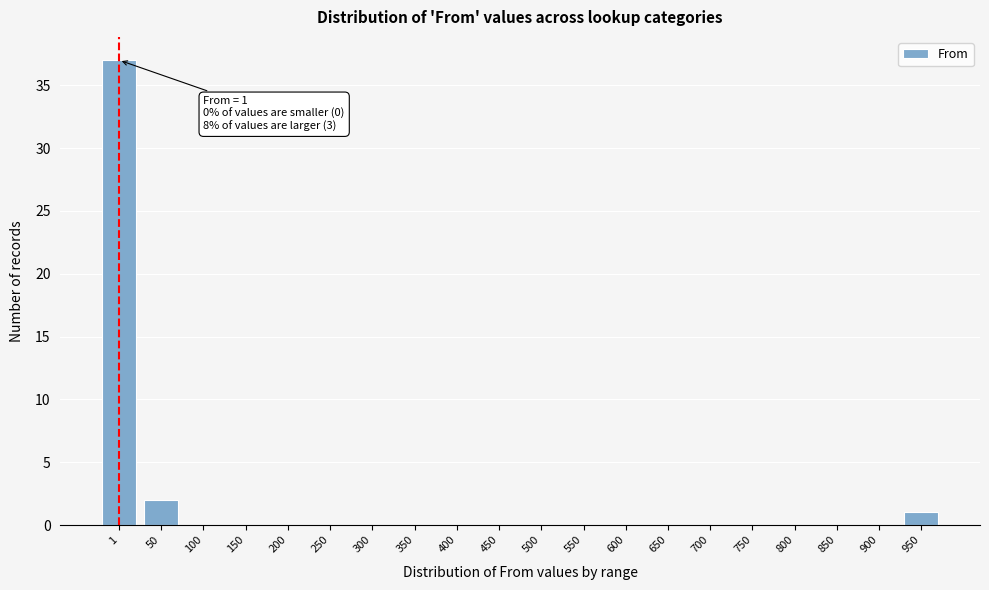

Reading left to right, extract all data points from this chart.

1=37	50=2	100=0	150=0	200=0	250=0	300=0	350=0	400=0	450=0	500=0	550=0	600=0	650=0	700=0	750=0	800=0	850=0	900=0	950=1